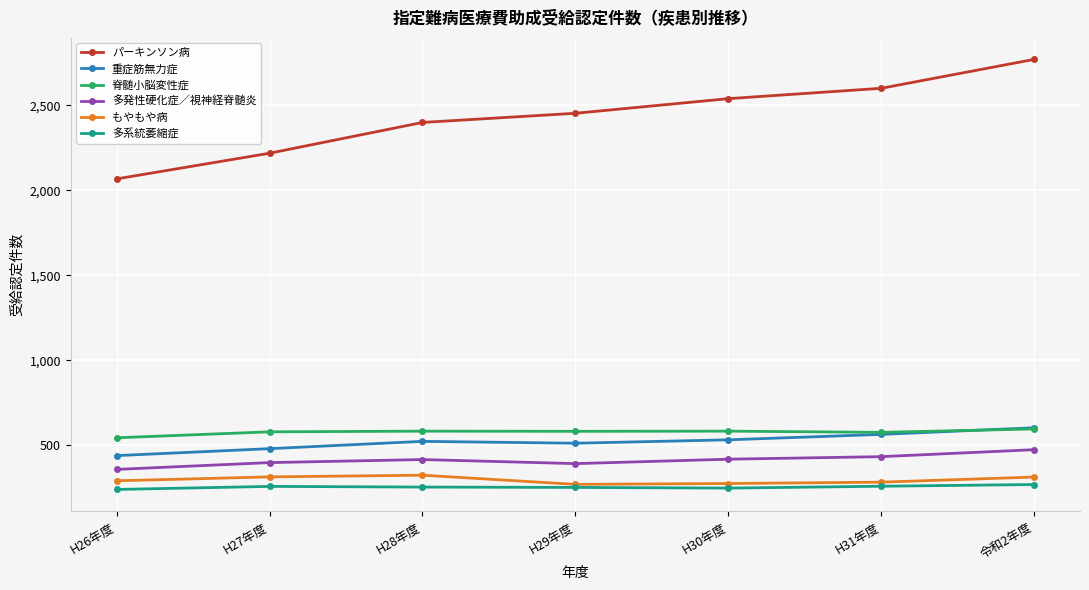

True or false: パーキンソン病 has a value of 2067 at H26年度.

True